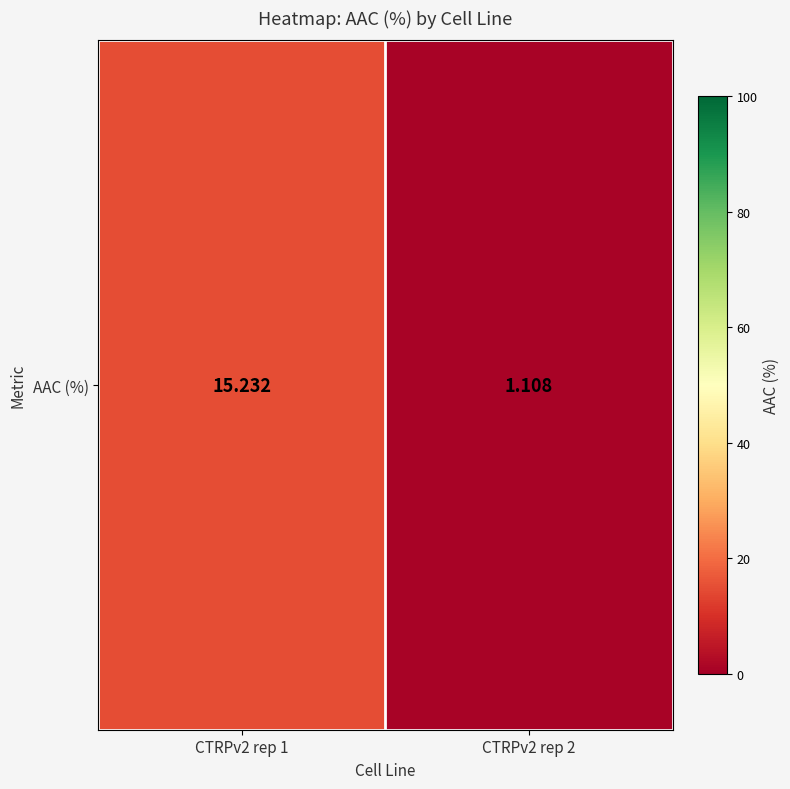

How many series are shown in this chart?

1